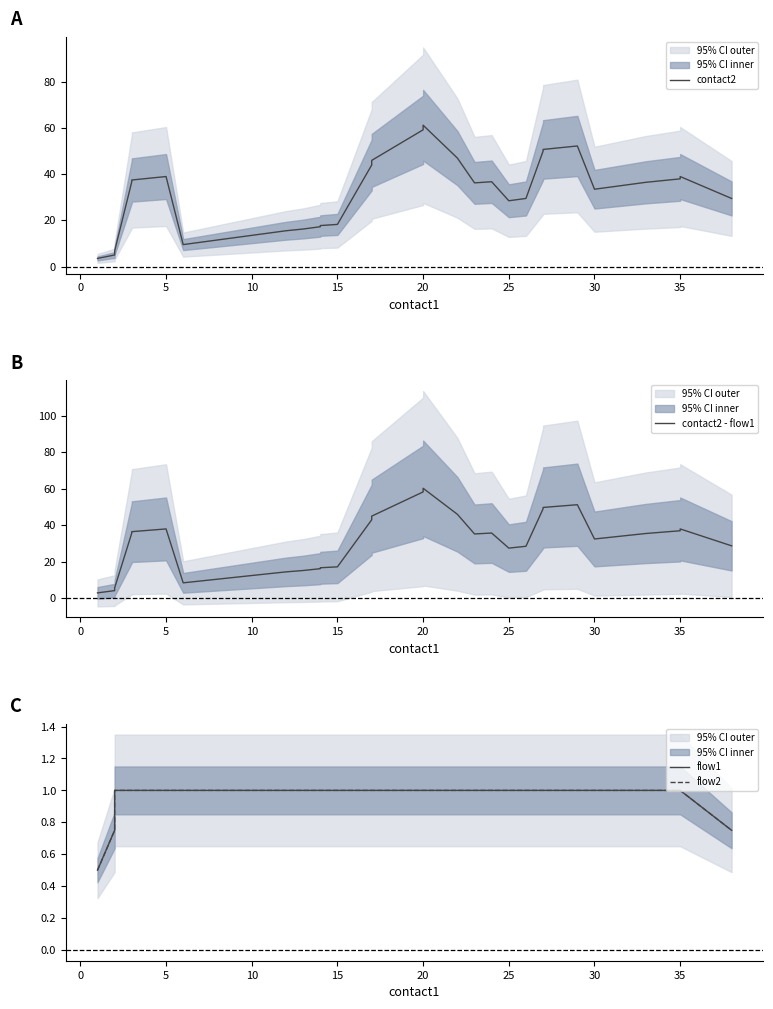

True or false: contact2 and contact2 - flow1 intersect in this chart.

False